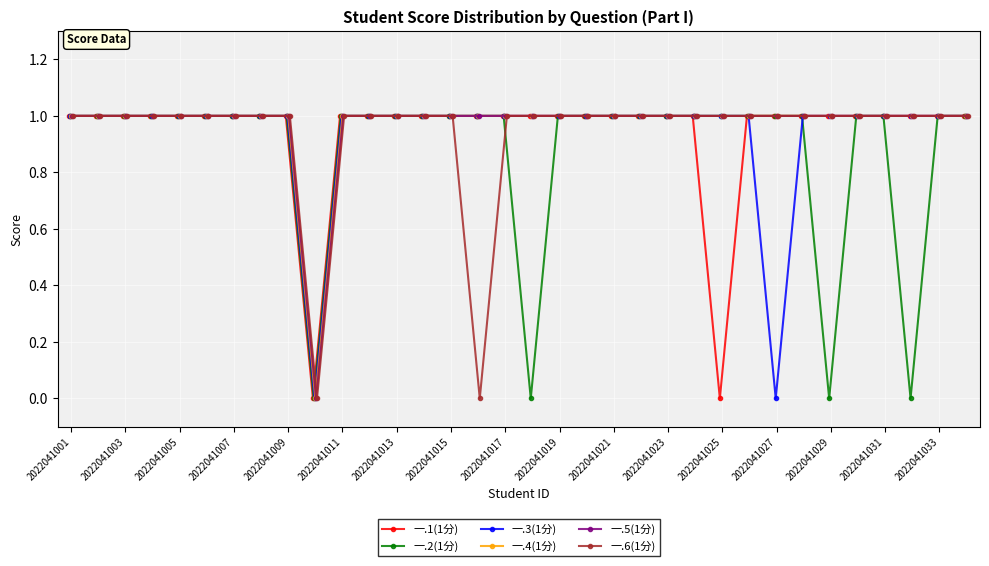

What is the spread (max minus min) of values at 28?

1